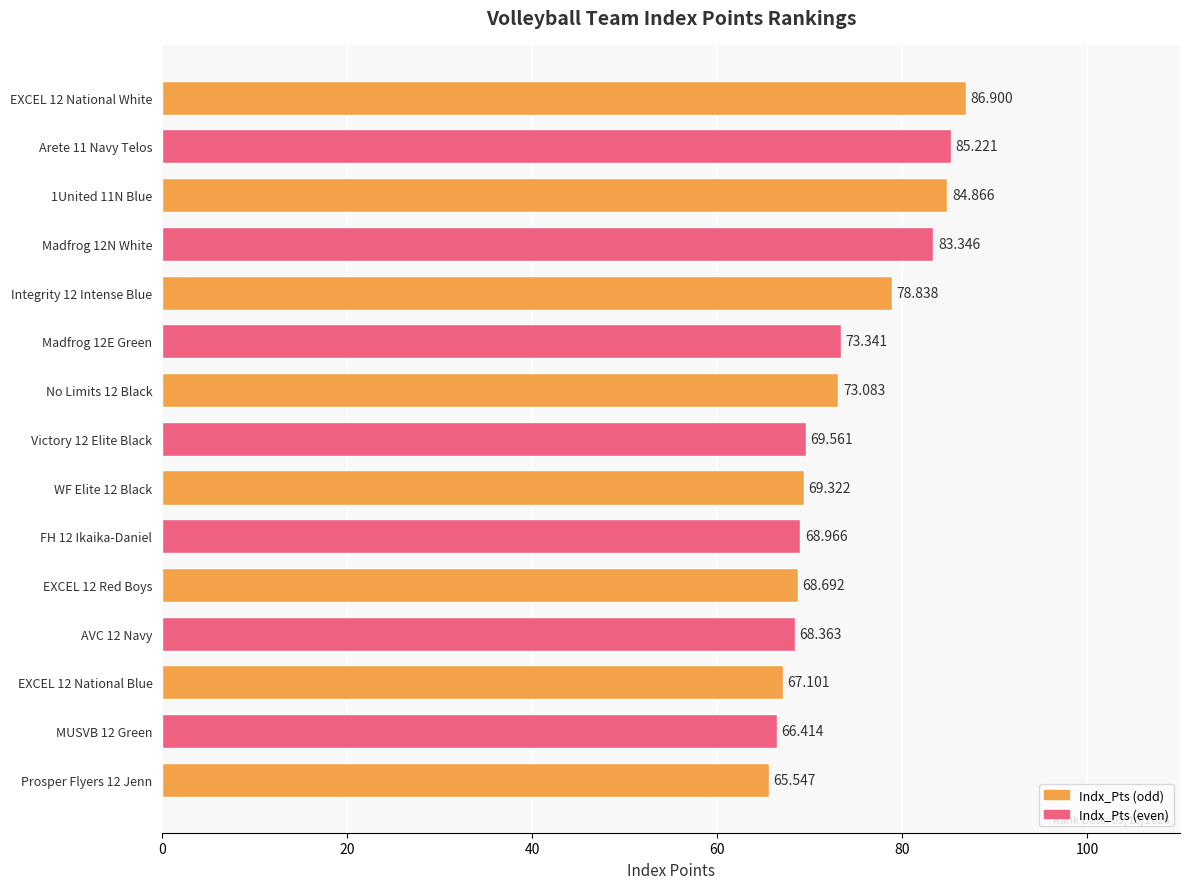

What is the sum of all values?

1109.6